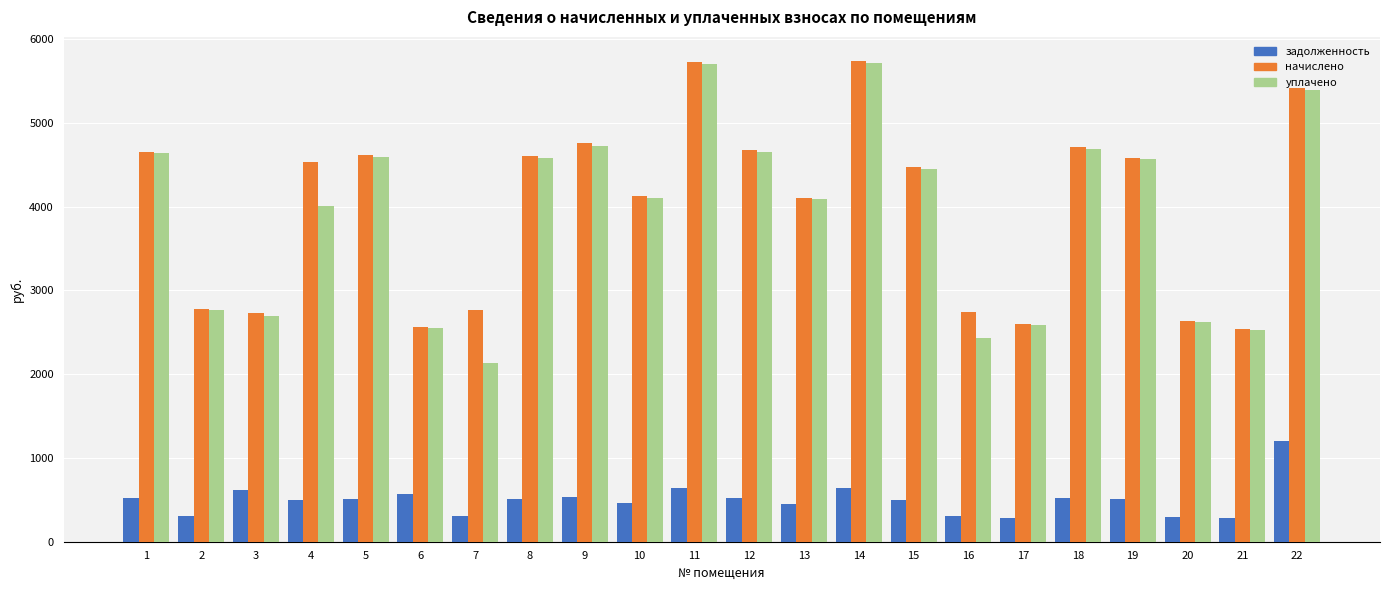

Which series has the largest total across all categories?

начислено